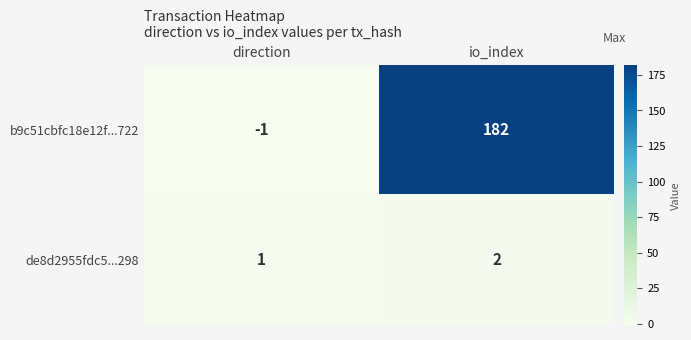

Reading left to right, what are all the values shown in this chart?

b9c51cbfc18e12f...722: -1	182
de8d2955fdc5...298: 1	2